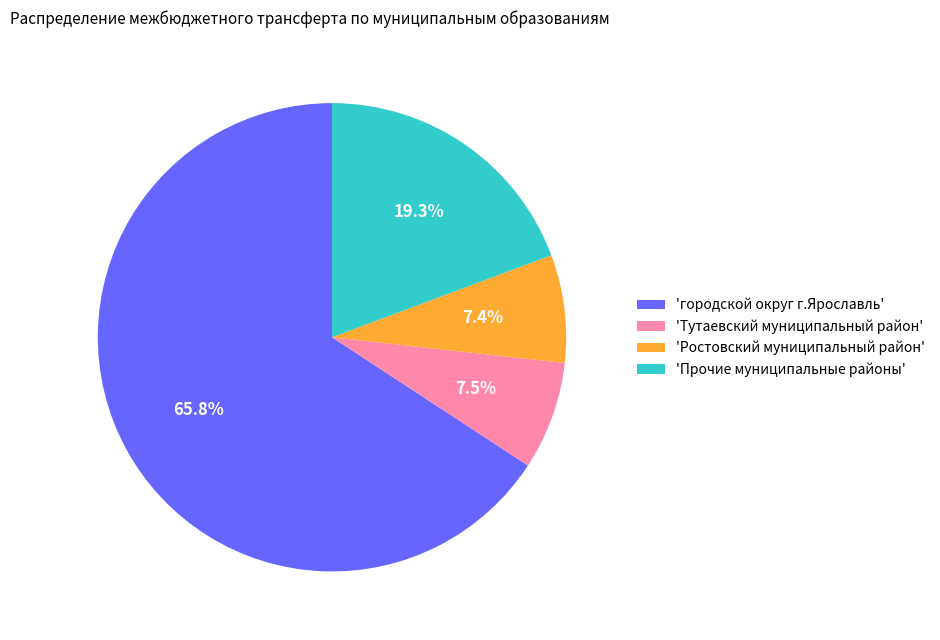

Is there any slice that represents more than half of the pie?

Yes